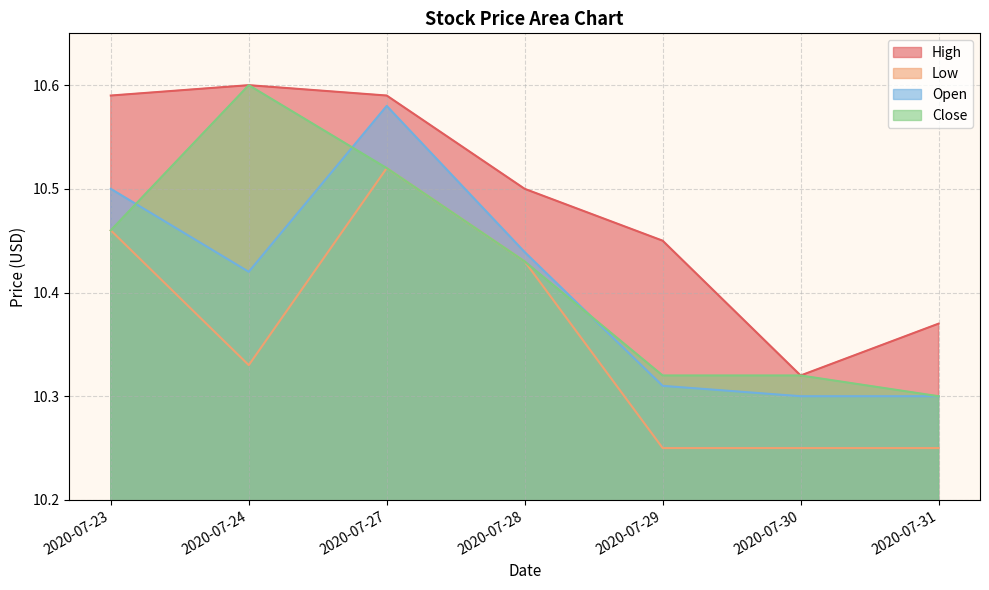

Read the High value at 2020-07-28.

10.5